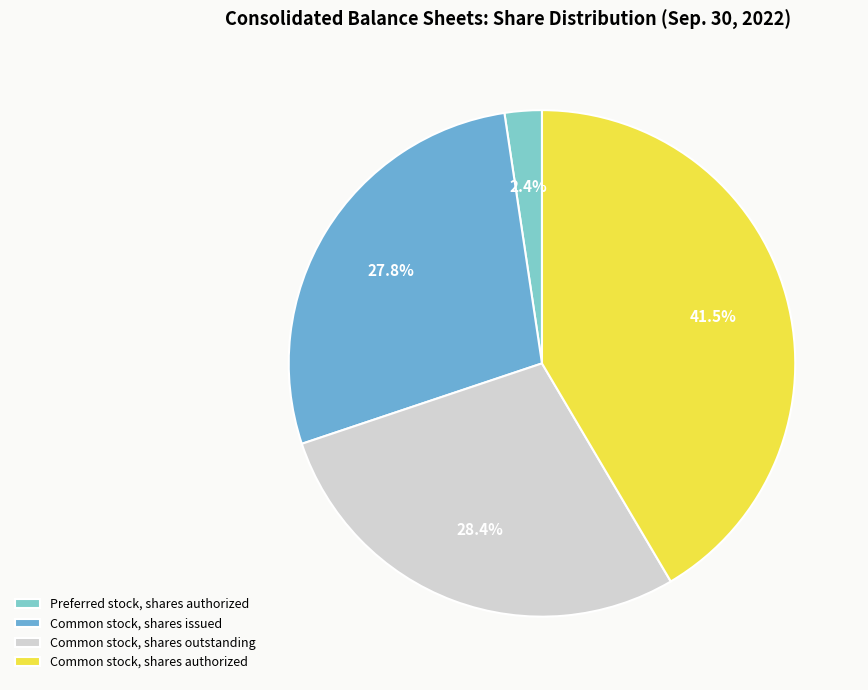

What is the largest slice in the pie chart?

Common stock, shares authorized